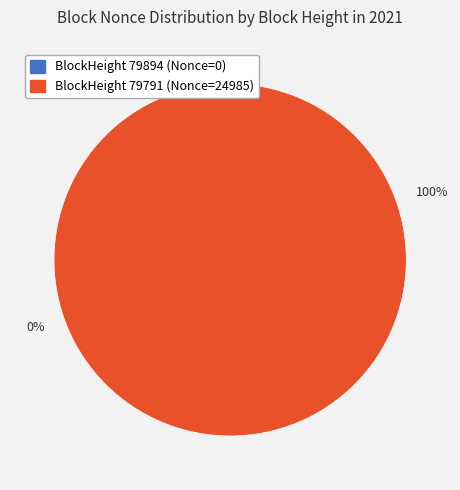

What is the change in value from 79894 to 79791?

+24985